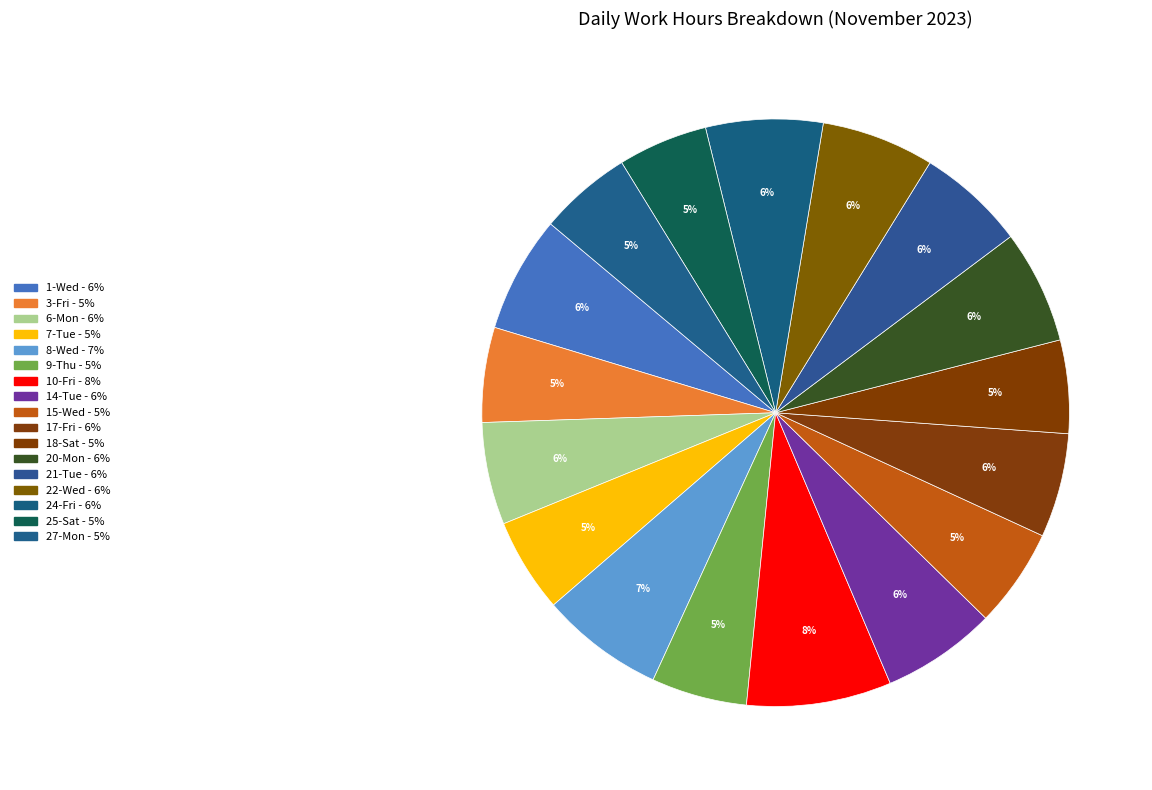

Approximately how many times larger is the value at 9-Thu compared to 3-Fri?

1.0